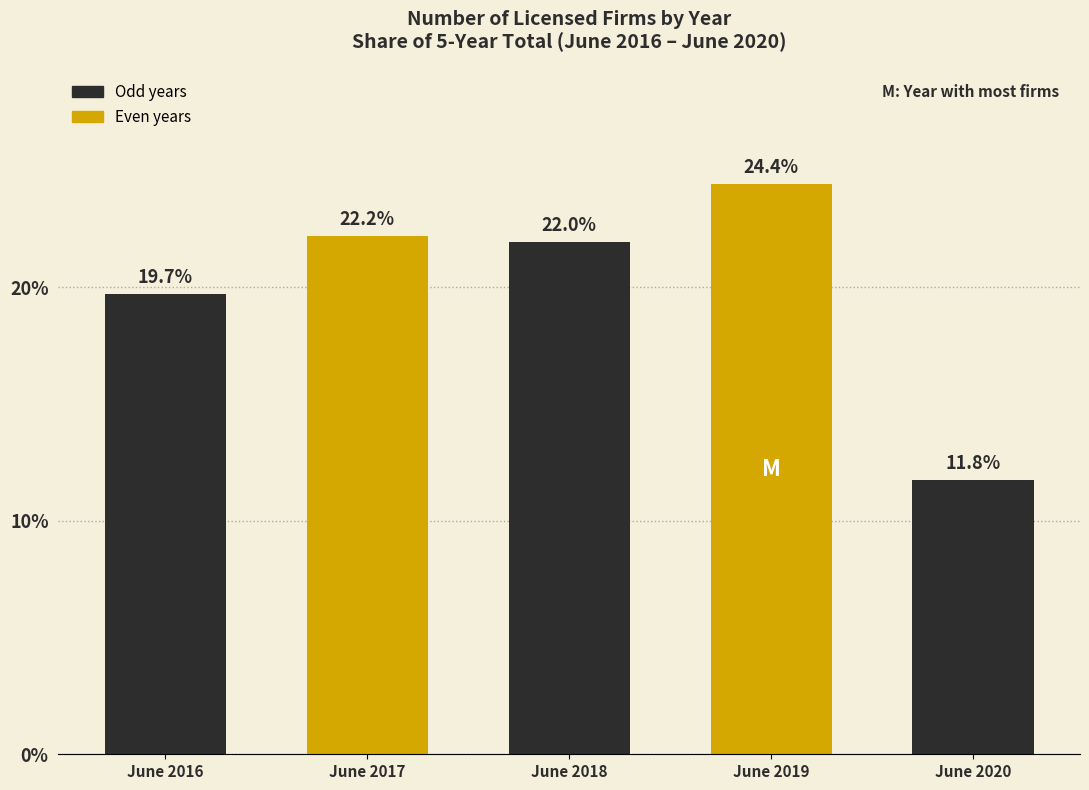

Reading left to right, transcribe all the data shown in this chart.

June 2016=19.7	June 2017=22.2	June 2018=22.0	June 2019=24.4	June 2020=11.8